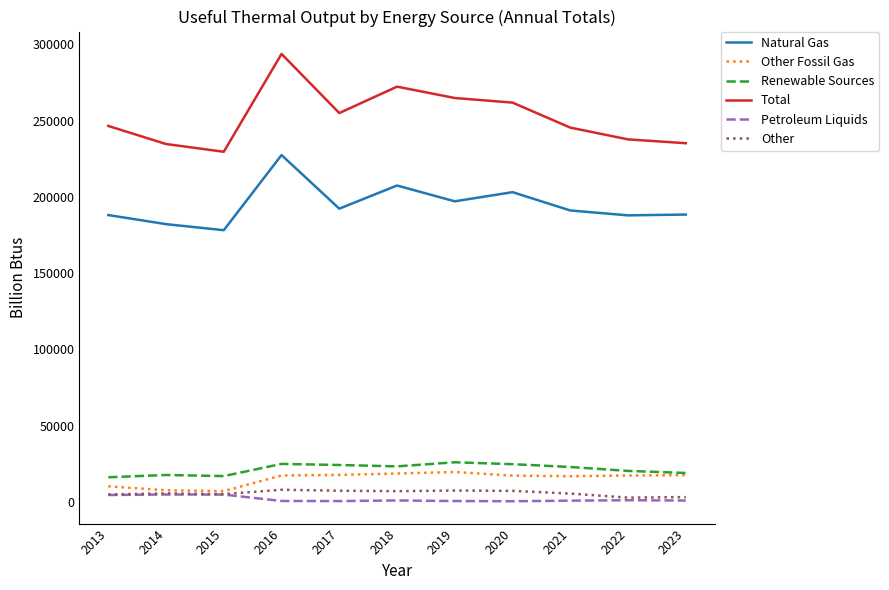

True or false: Other has more than 1 points higher than both neighbors.

True